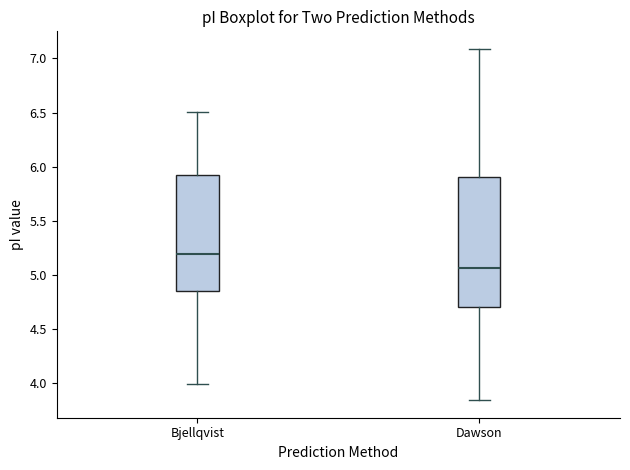

Reading left to right, read every box against the y-axis: the position of its median line, the range the box covers, and the ends of its whiskers. The values are not printed on the chart, so give them approximately, as read against the axis.

Bjellqvist: median 5.20, box 4.85 to 5.95, whiskers 4.00 to 6.50
Dawson: median 5.05, box 4.70 to 5.90, whiskers 3.85 to 7.10